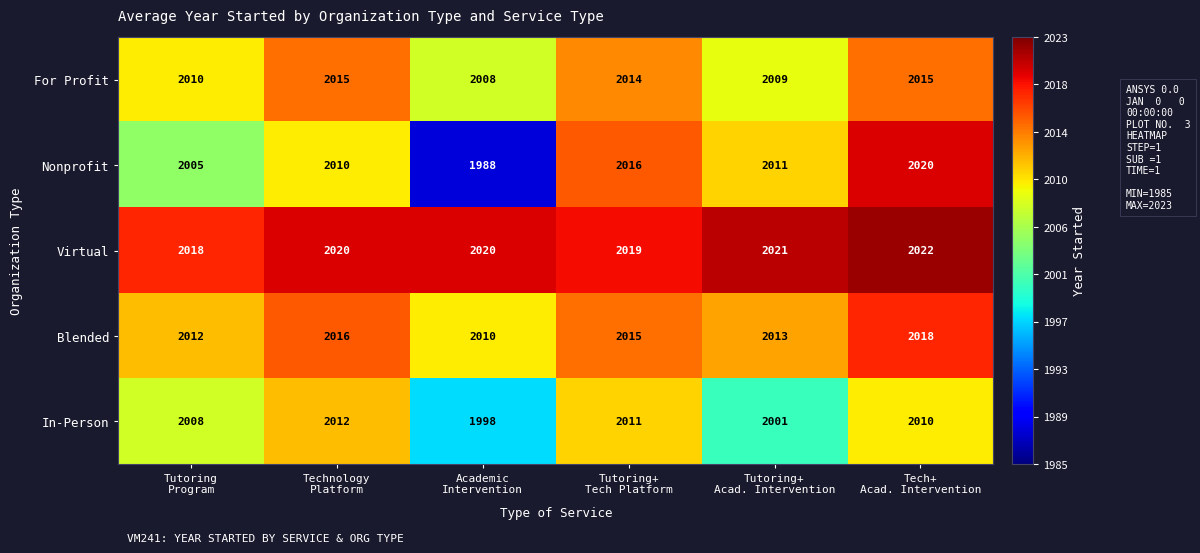

What is the highest value of the In-Person series?

2012